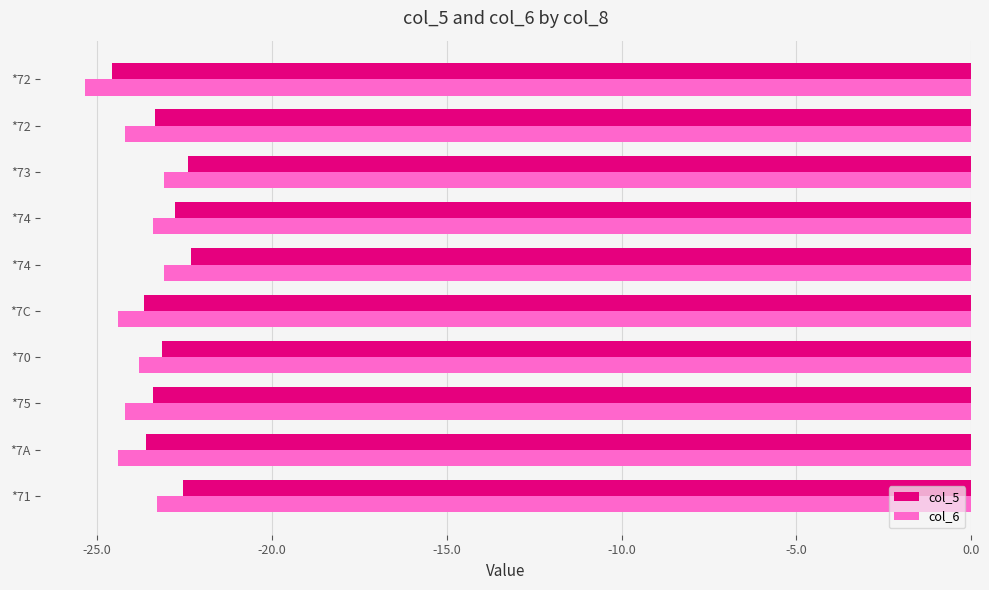

What are all the series names shown in the legend?

col_5, col_6